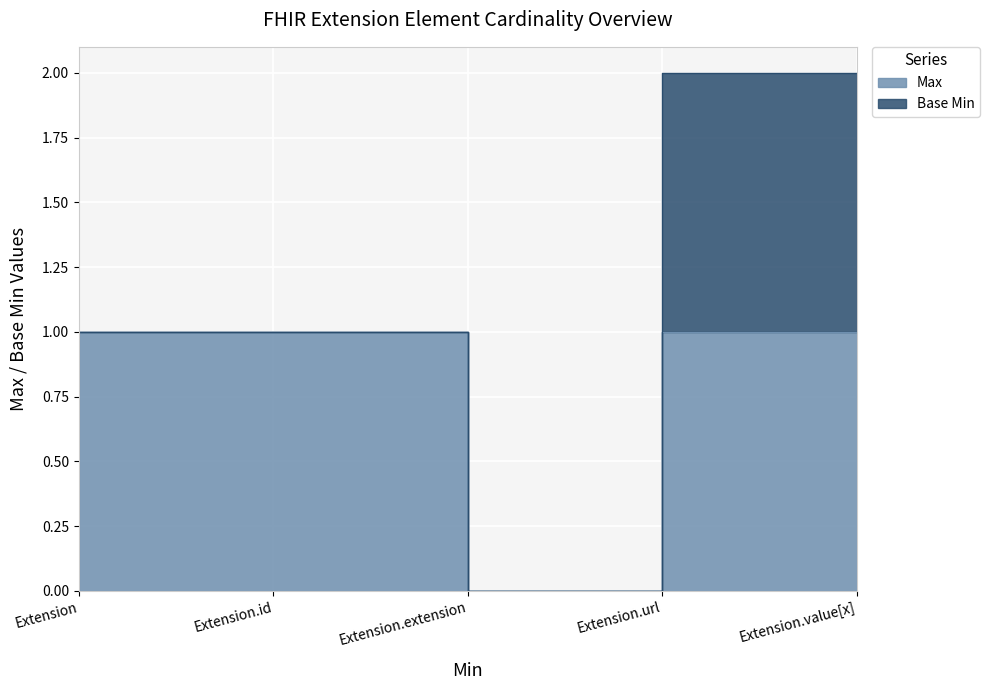

Rank the categories by value from highest to lowest.

Extension, Extension.id, Extension.url, Extension.value[x], Extension.extension